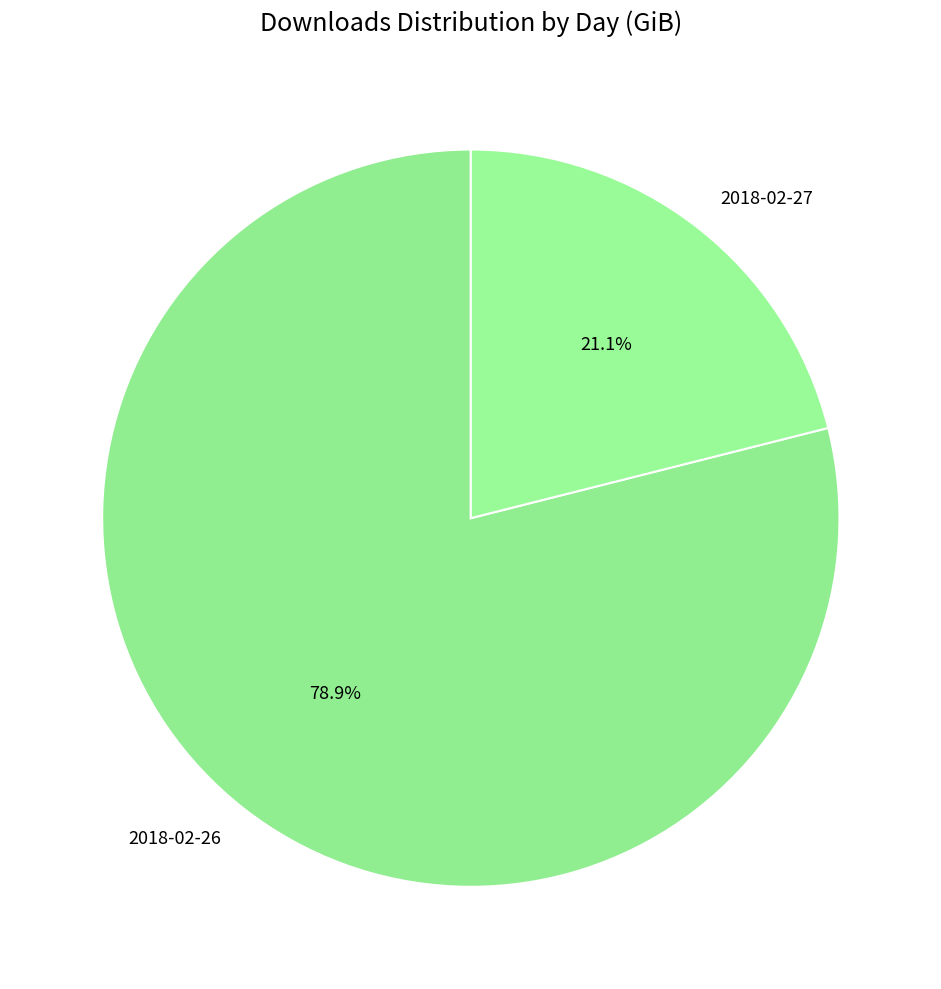

Is there a majority slice in this chart?

Yes